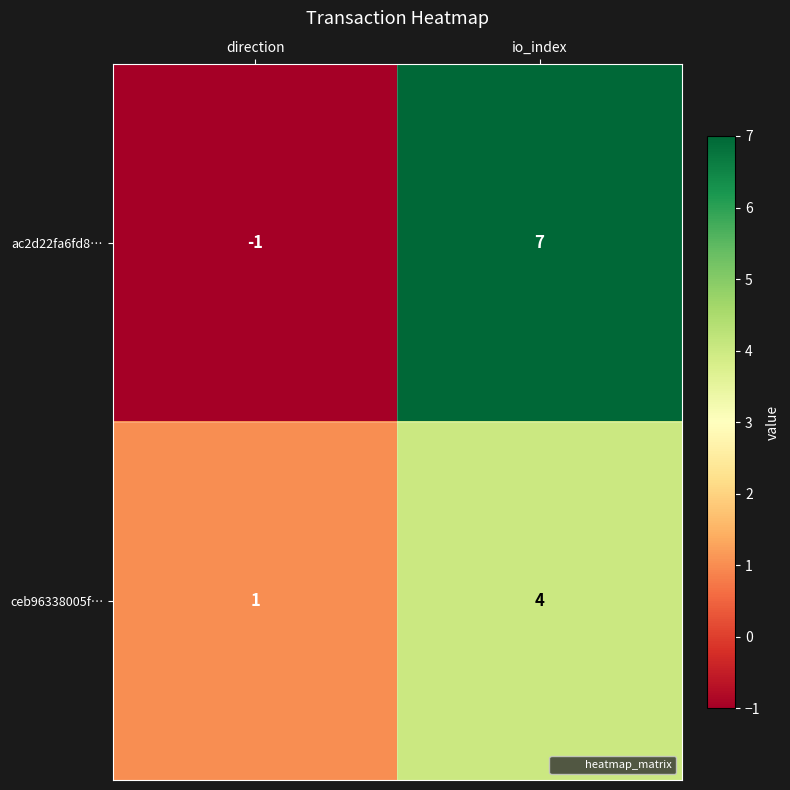

At which category does the chart reach its minimum across all series?

direction